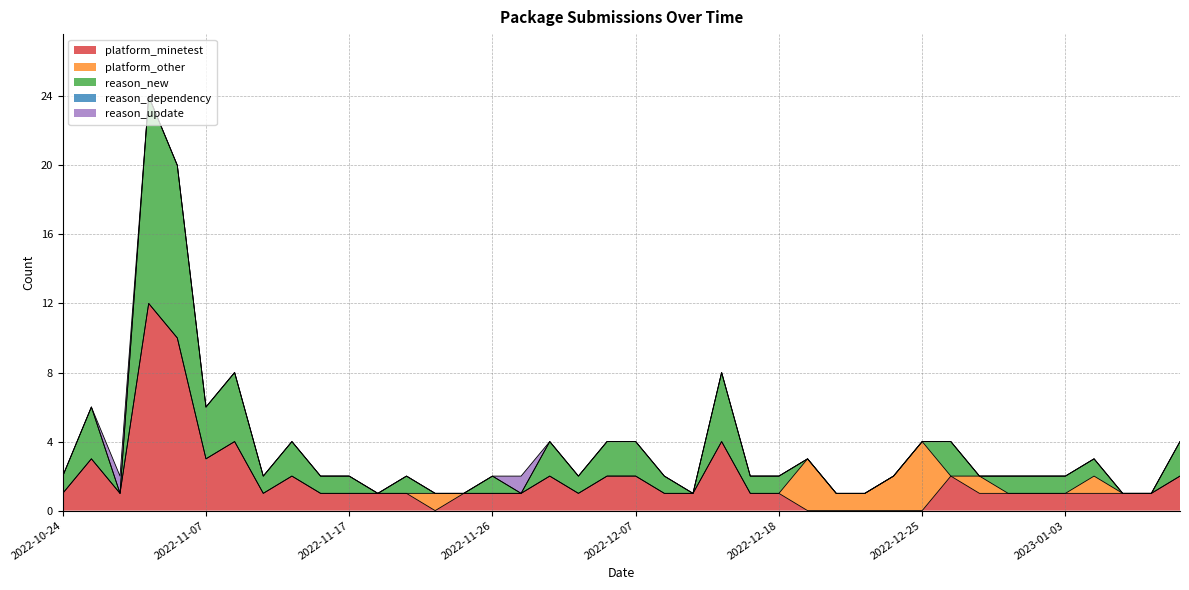

What is the spread (max minus min) of values at 2022-11-24?

1